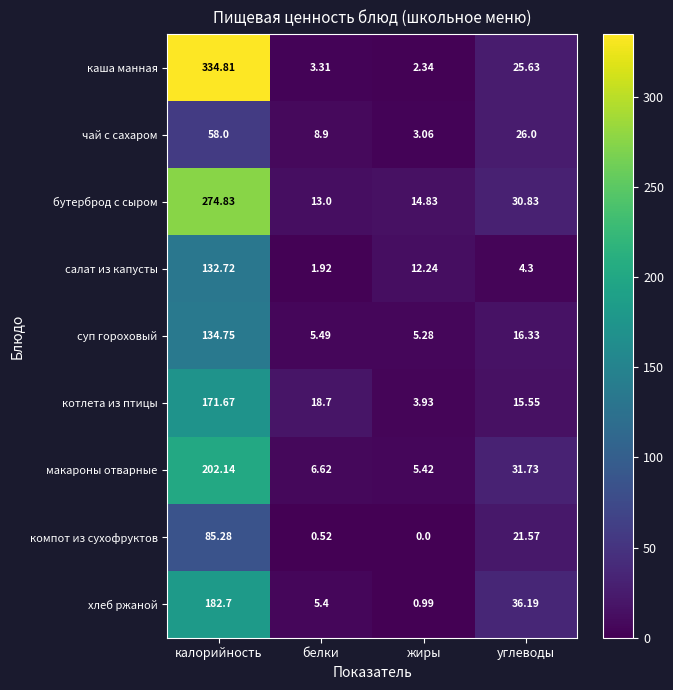

Which series has the largest total across all categories?

каша манная